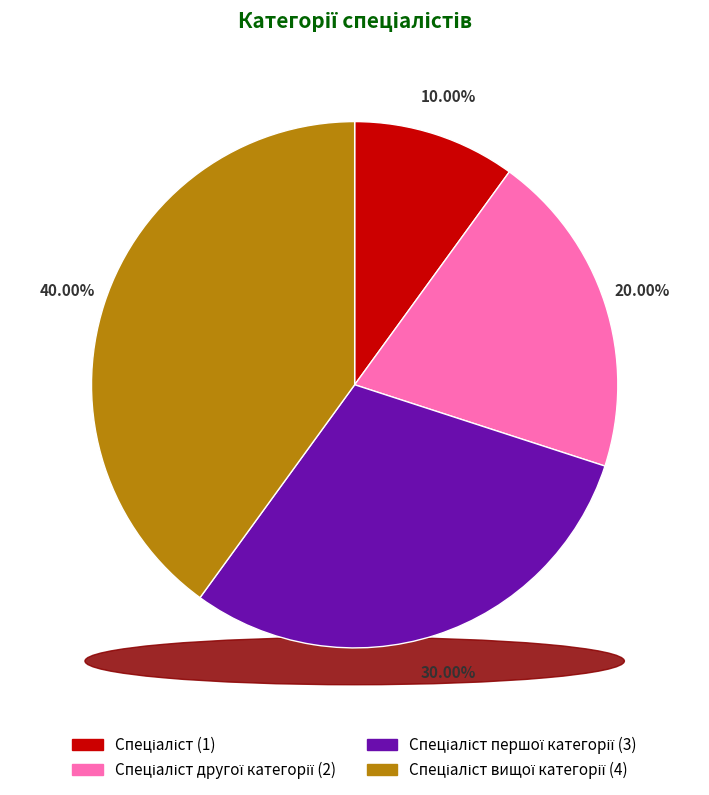

Is there a majority slice in this chart?

No